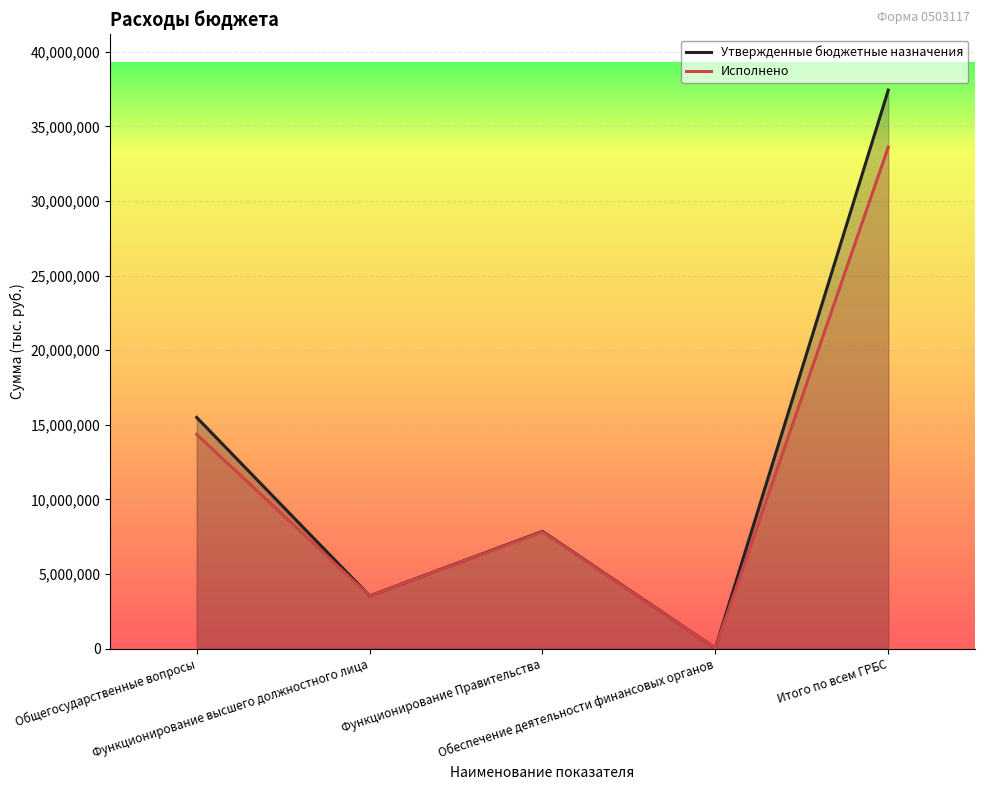

True or false: Утвержденные бюджетные назначения has more than 1 interior local peaks.

False